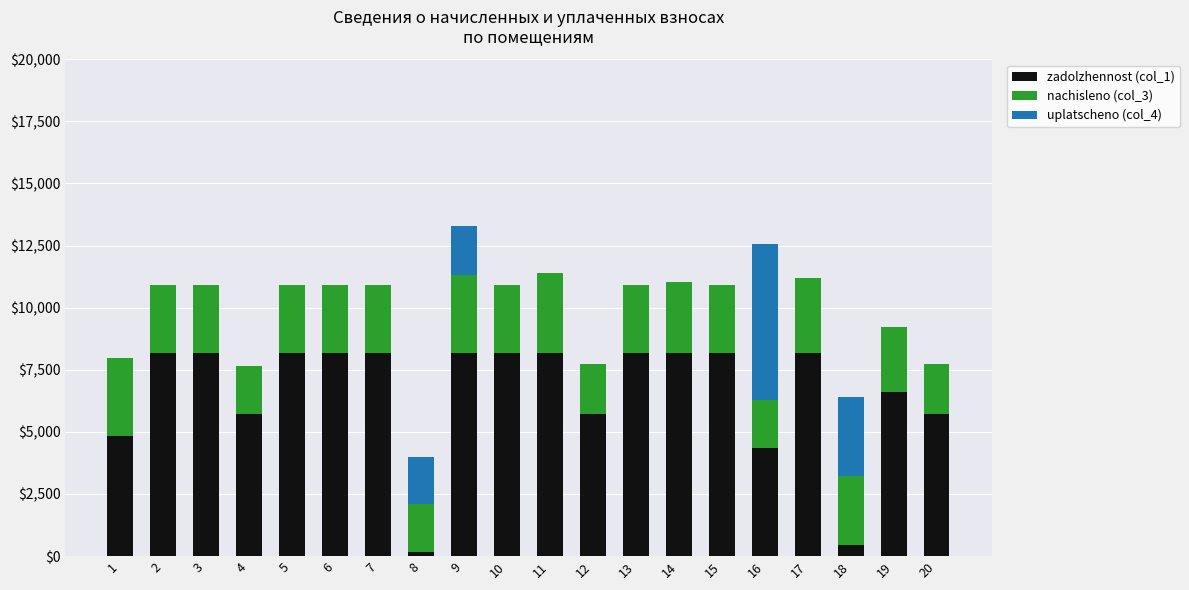

What is the total value across all series at 20?

7729.7